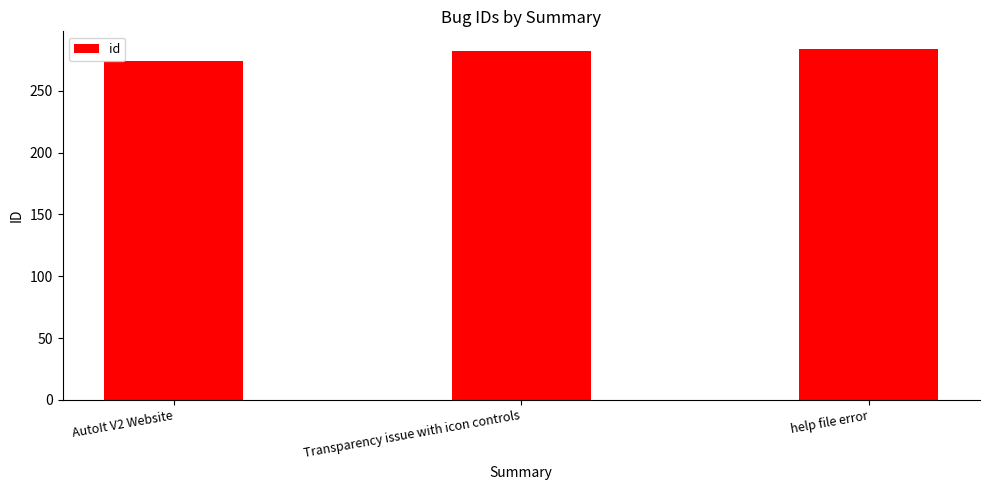

What is the value of the 1st bar from the left?

274